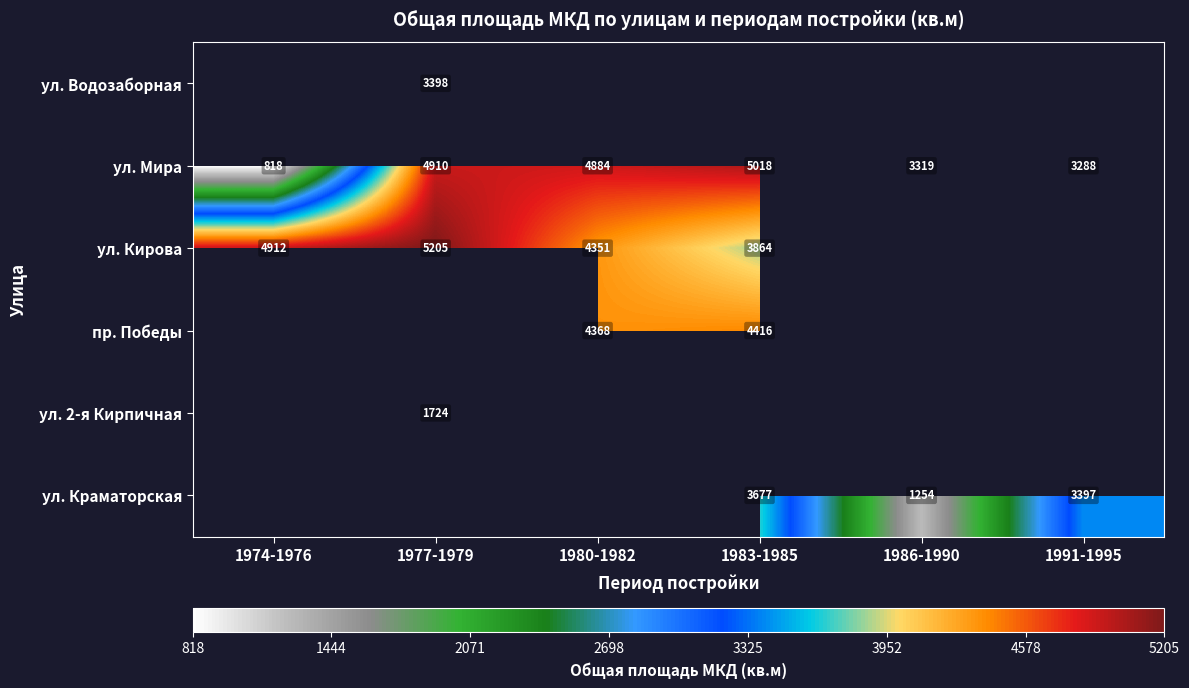

At how many categories does at least one series exceed 85?

6